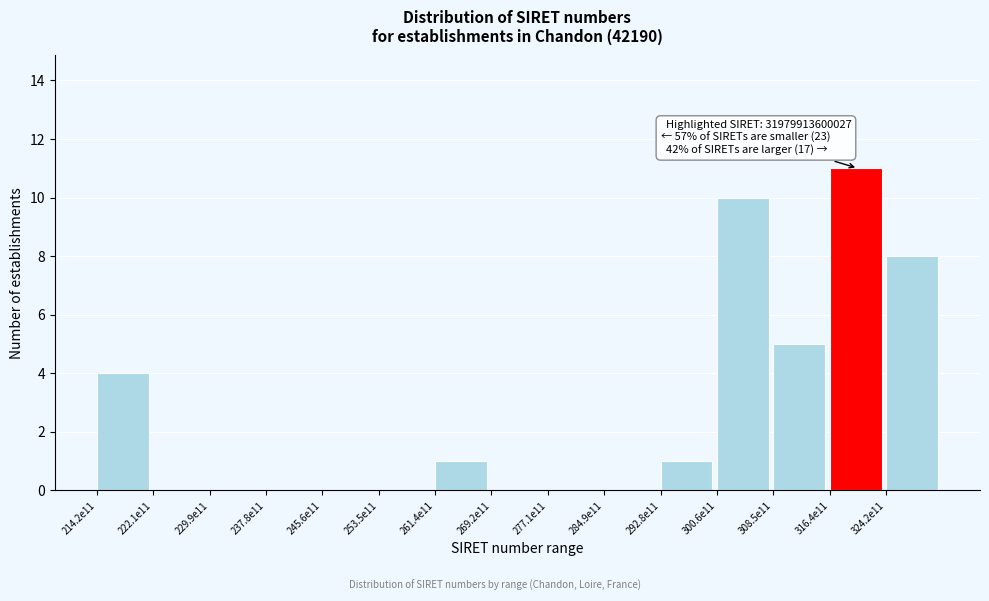

Reading left to right, transcribe all the data shown in this chart.

214.2e11=4	222.1e11=0	229.9e11=0	237.8e11=0	245.6e11=0	253.5e11=0	261.4e11=1	269.2e11=0	277.1e11=0	284.9e11=0	292.8e11=1	300.6e11=10	308.5e11=5	316.4e11=11	324.2e11=8